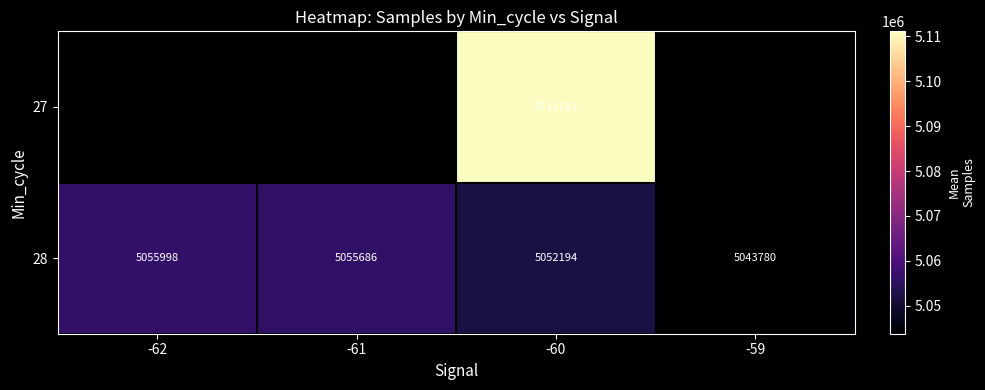

What is the total value across all series at -60?

10163306